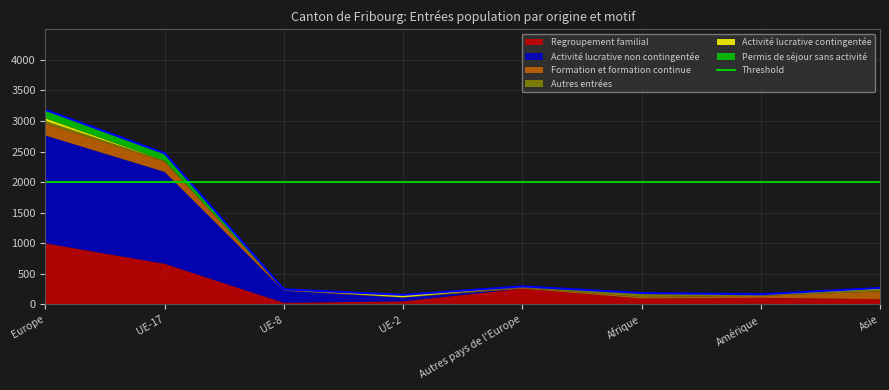

Reading left to right, transcribe all the data shown in this chart.

Regroupement familial: 999	664	26	50	257	94	106	85
Activité lucrative non contingentée: 1764	1503	197	61	0	1	1	0
Formation et formation continue: 198	166	14	2	12	26	32	126
Autres entrées: 38	18	1	1	18	52	11	34
Activité lucrative contingentée: 46	0	0	36	7	6	13	19
Permis de séjour sans activité: 137	120	8	6	0	6	2	4